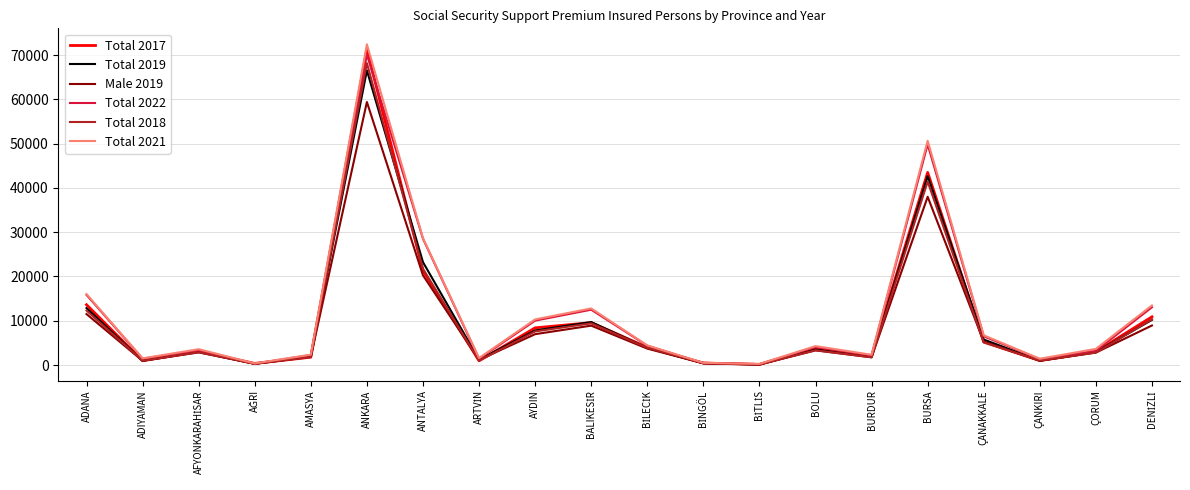

Where does the Total 2022 series first go above 4052?

ADANA